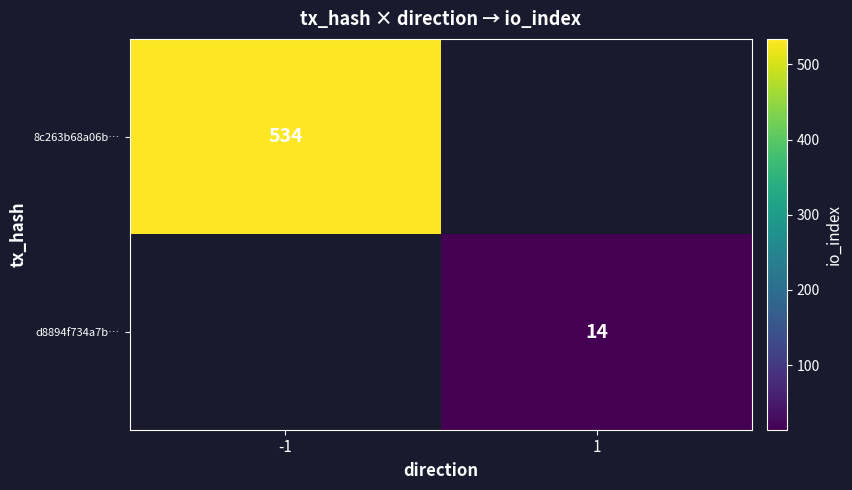

What is the smallest value displayed?

14.0